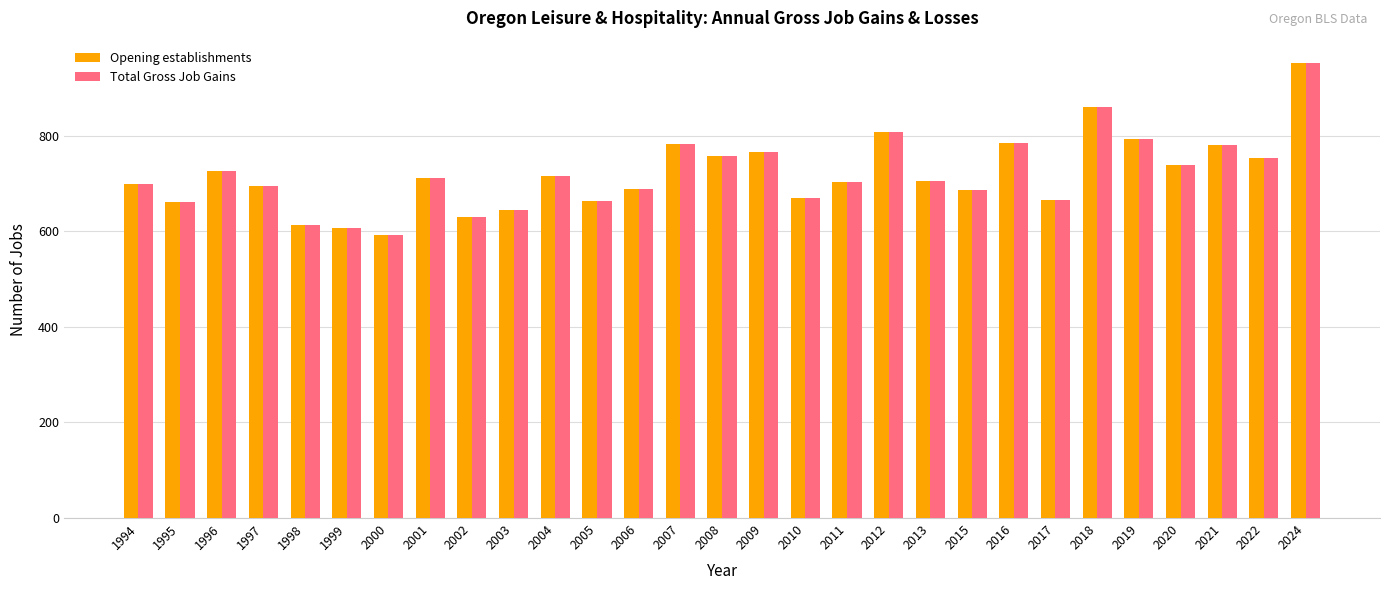

What is the lowest value of the Opening establishments series?

593